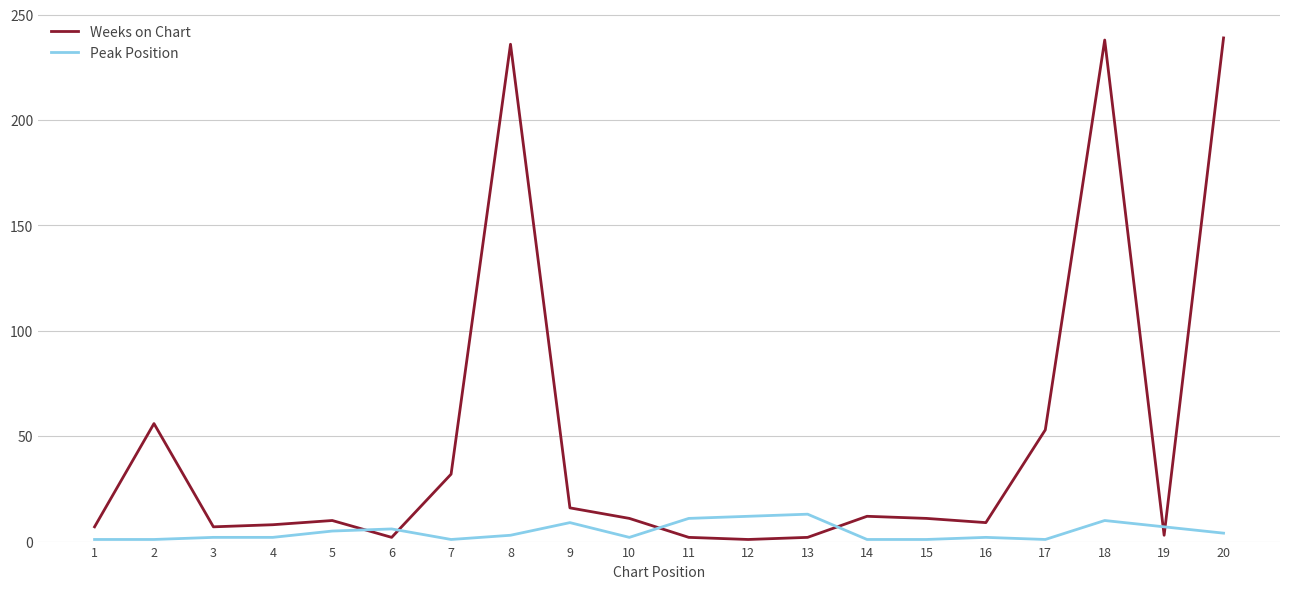

What are all the series names shown in the legend?

Weeks on Chart, Peak Position